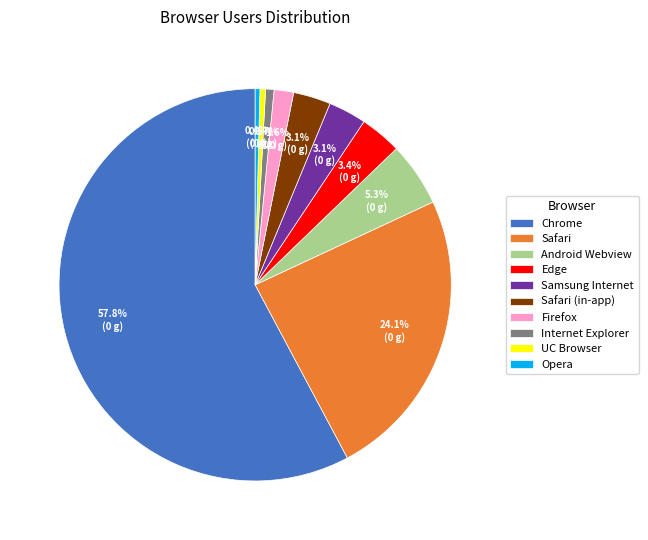

True or false: Safari accounts for 24% of the total.

True